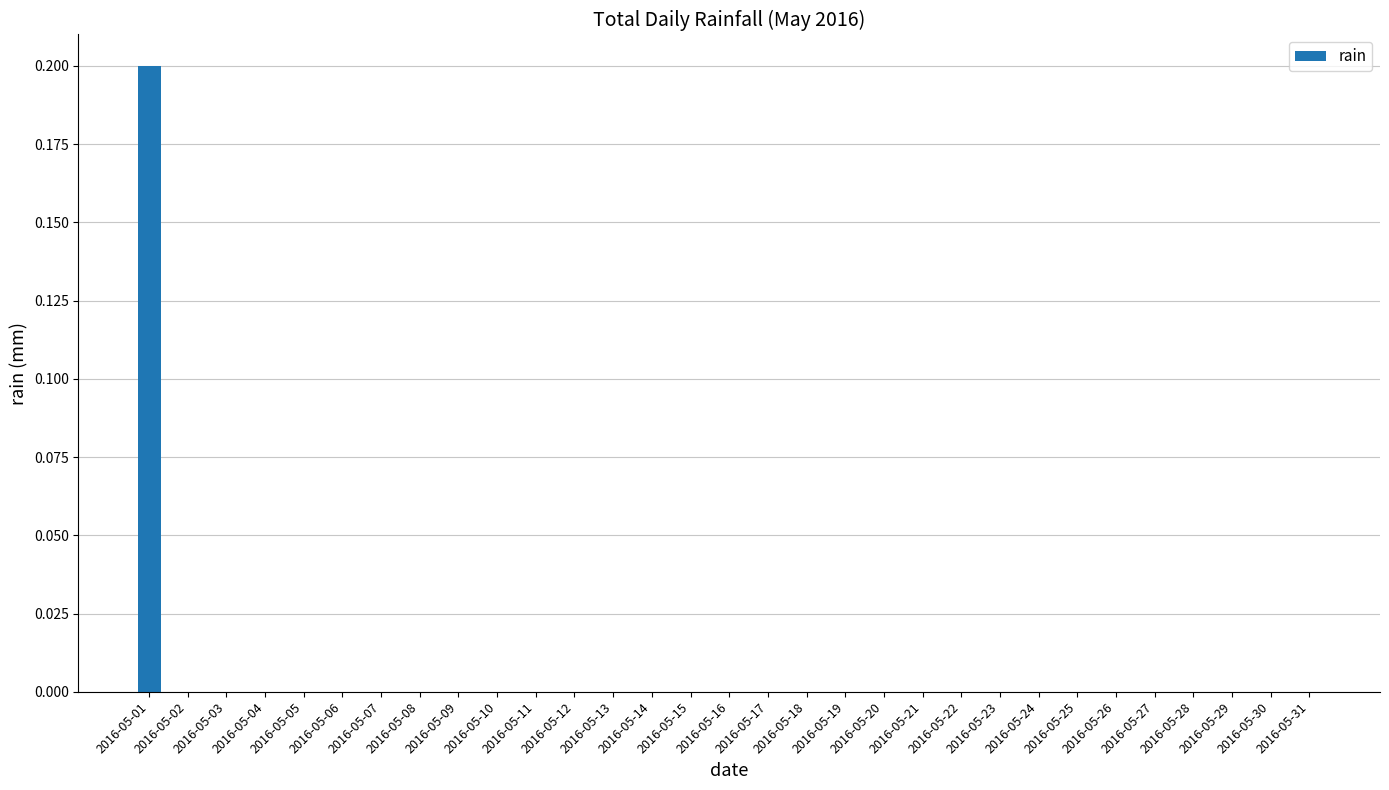

How many values are between 0 and 1?

31